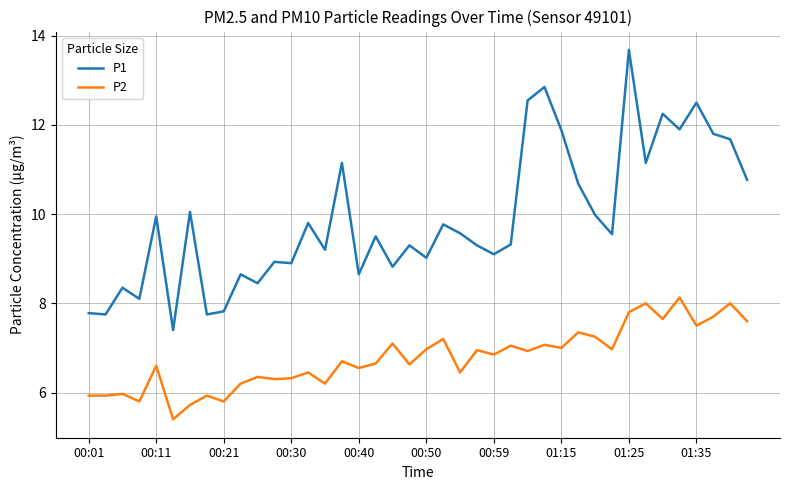

Rank the series by their maximum value, from lowest to highest.

P2, P1